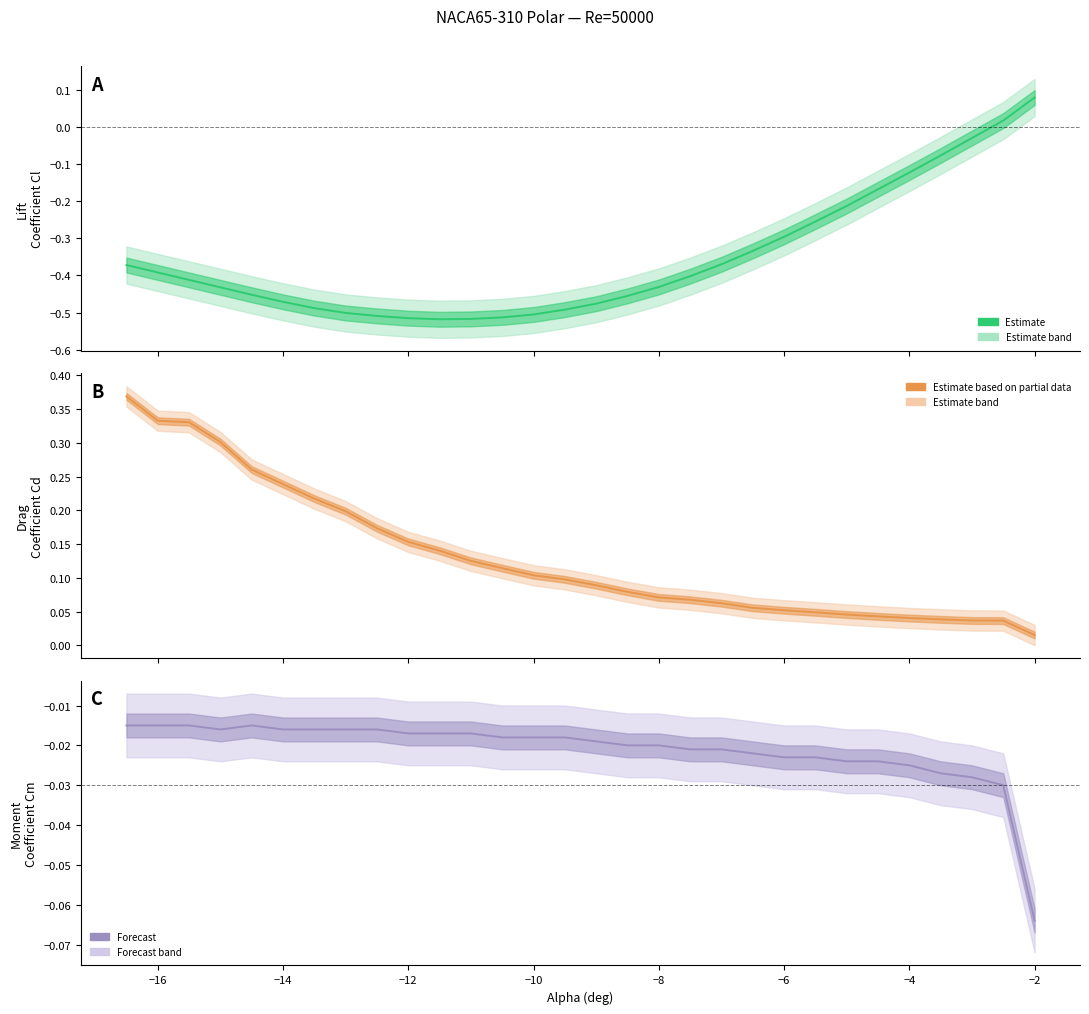

After their last crossing, which series has the higher values: Estimate (Cl) or Estimate (Cd)?

Estimate (Cl)